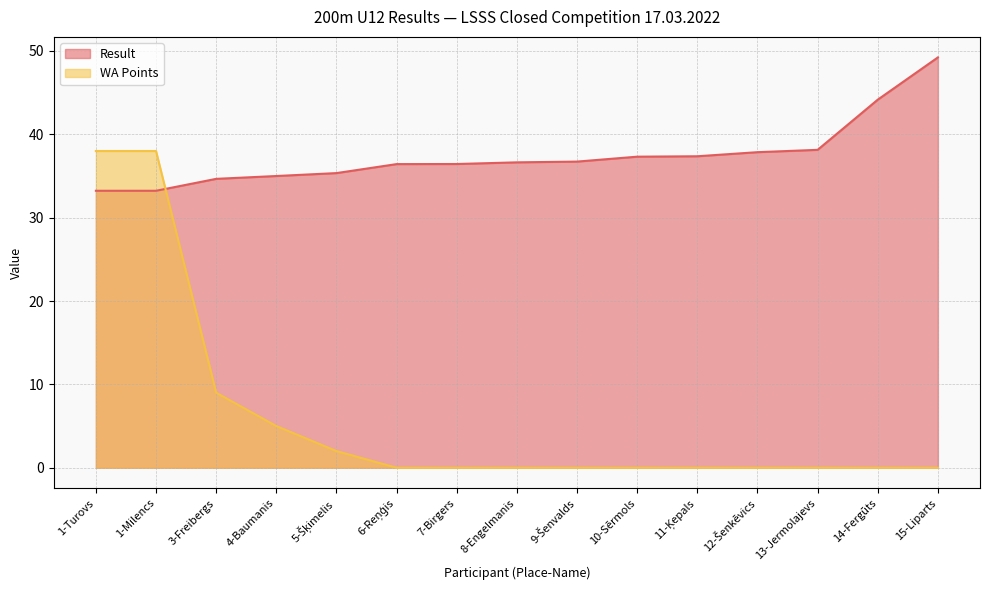

Which series has the largest range (max minus min)?

WA Points